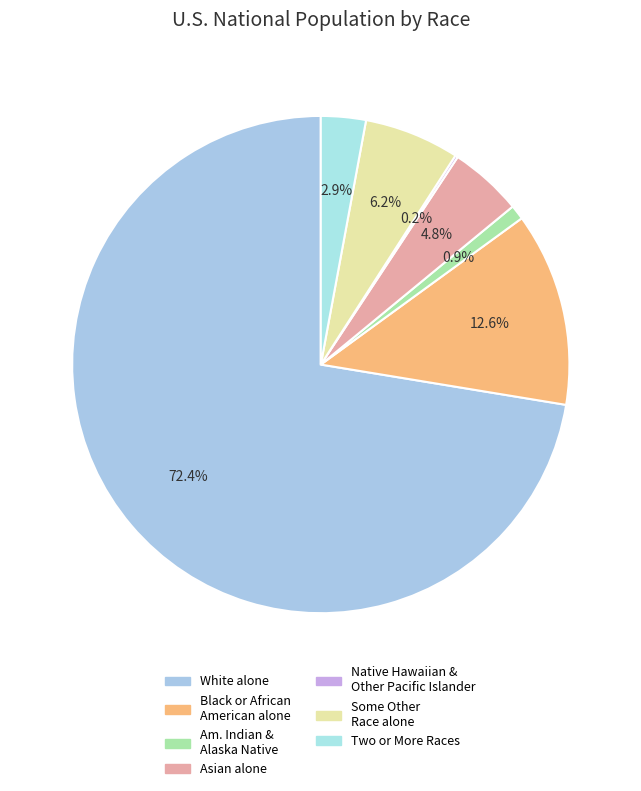

How many segments does this pie chart have?

7